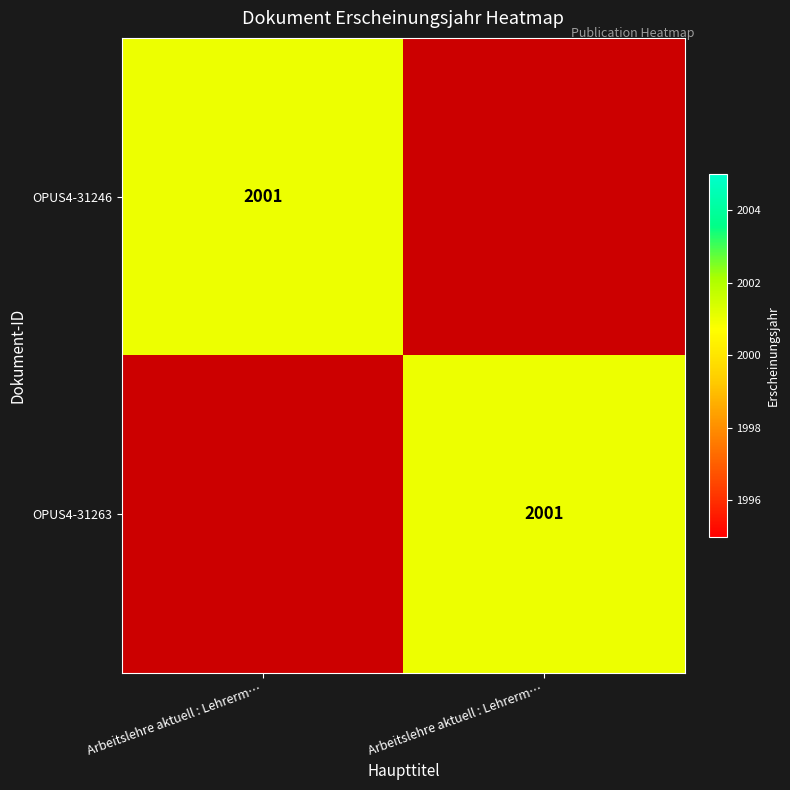

What is the sum of the OPUS4-31263 values at Arbeitslehre aktuell : Lehrerm… and Arbeitslehre aktuell : Lehrerm…?

2001